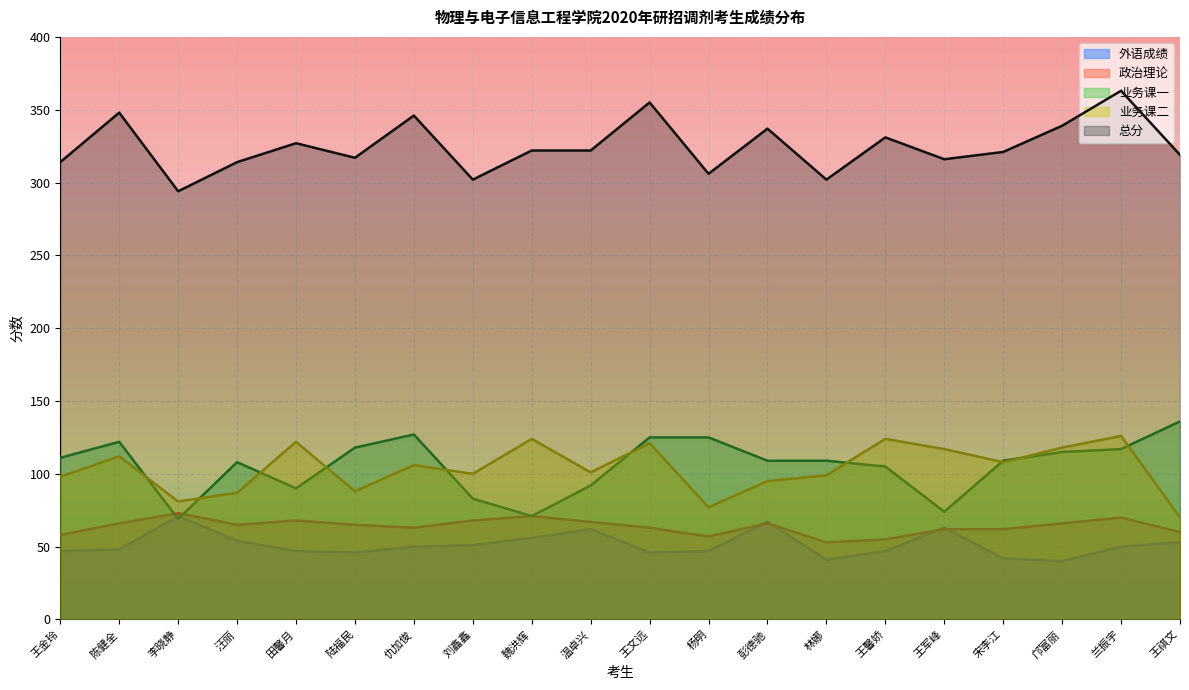

How many lines are shown in the chart?

5